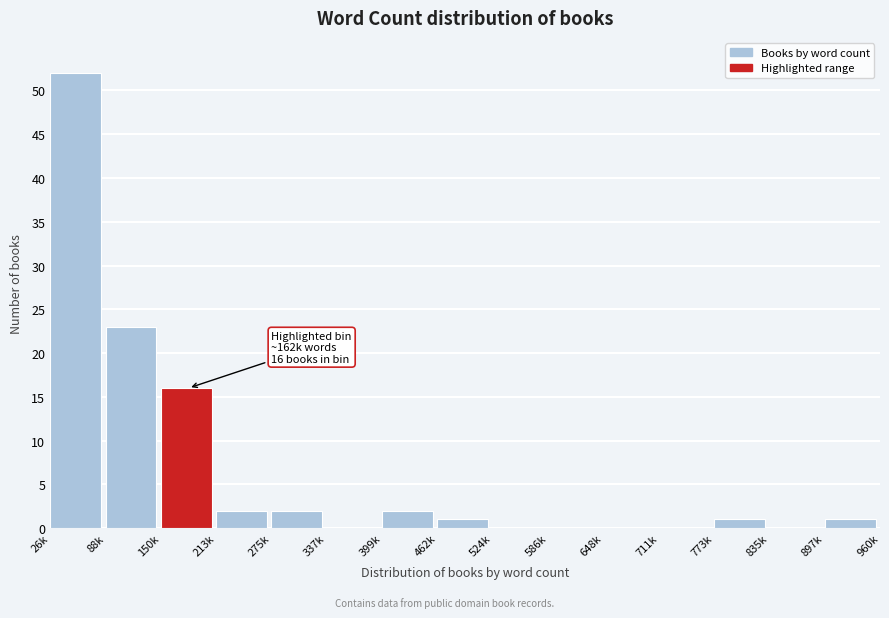

Reading left to right, what are all the values shown in this chart?

26k=52	88k=23	150k=16	213k=2	275k=2	337k=0	399k=2	462k=1	524k=0	586k=0	648k=0	711k=0	773k=1	835k=0	897k=1